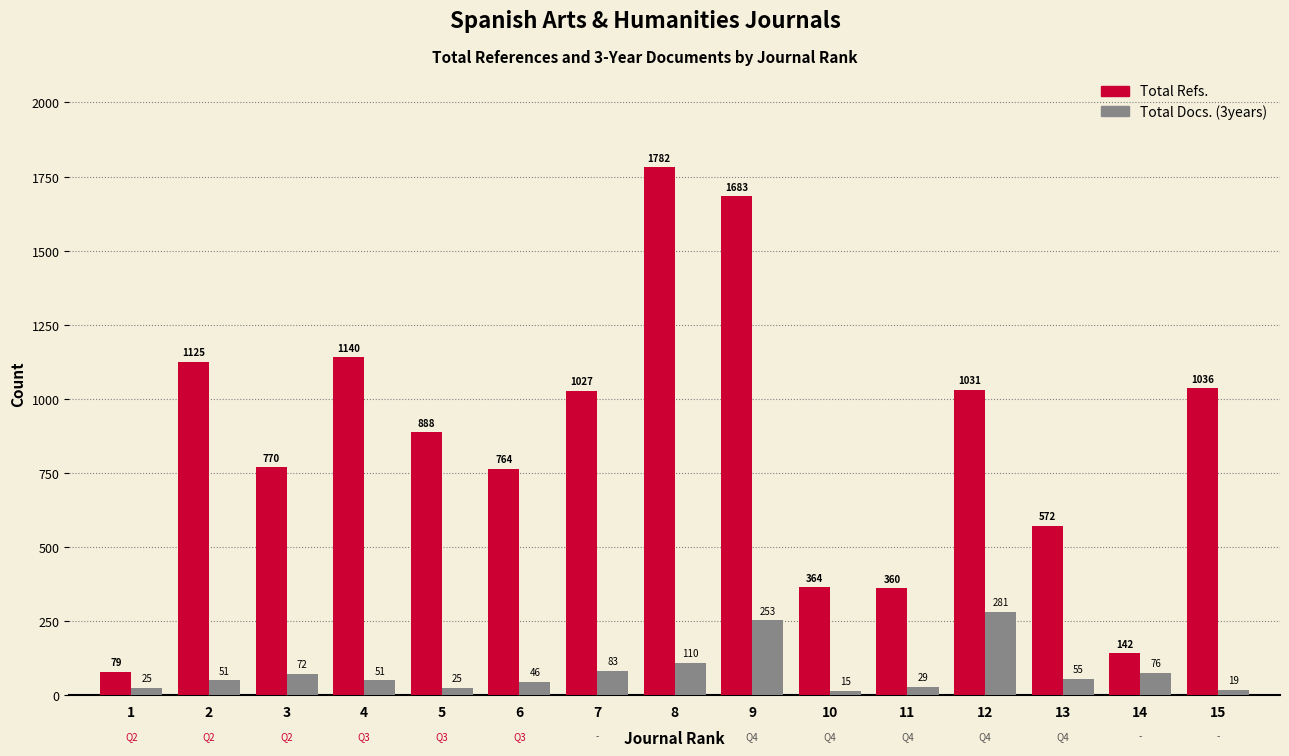

What is the difference between the second highest and second lowest values in the Total Docs. (3years) series?

234